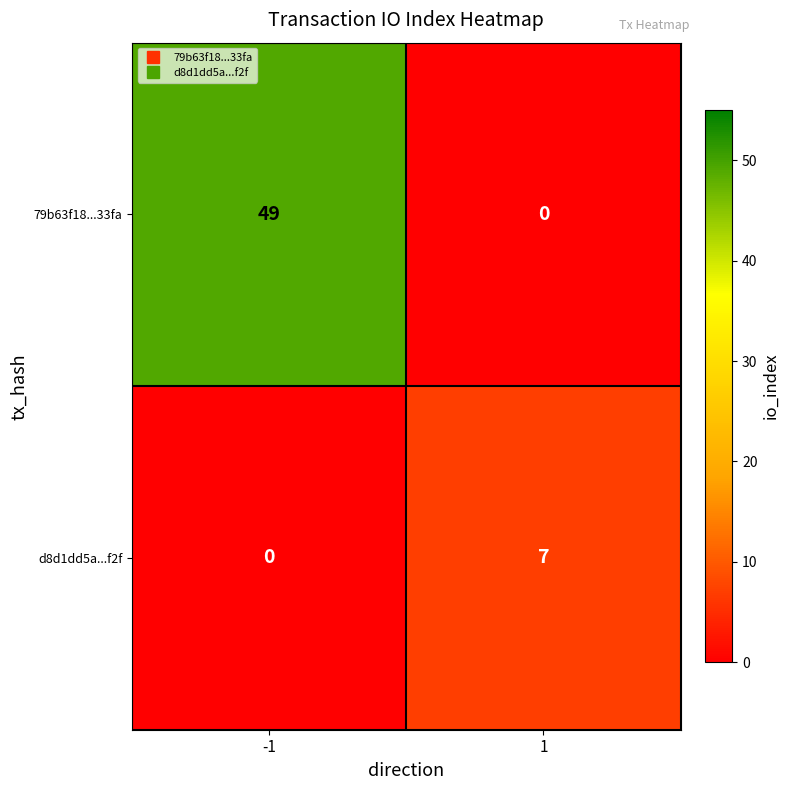

Count the number of categories in the chart.

2